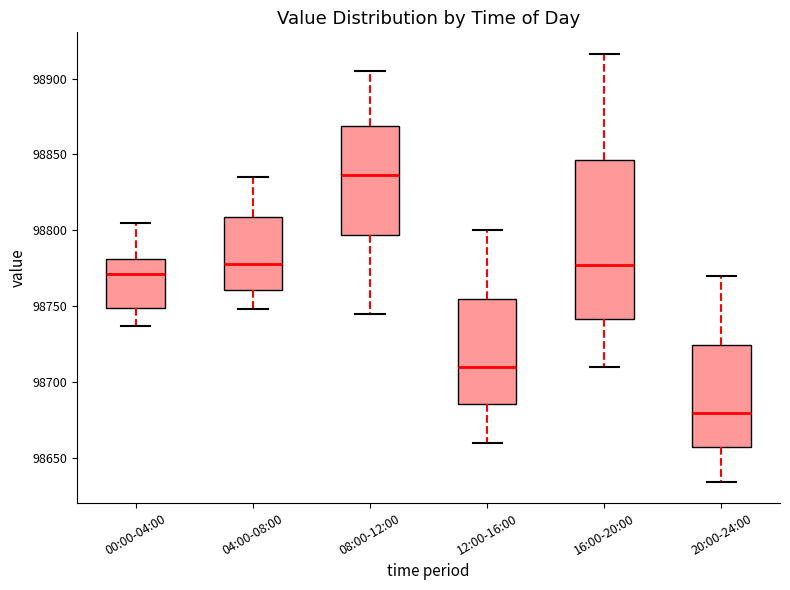

Where does the median line of the box for 08:00-12:00 sit on the y-axis? The values are not printed on the chart, so give them approximately, as read against the axis.

98835